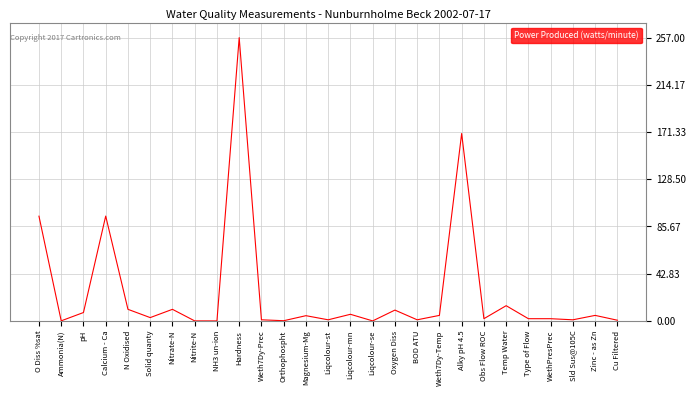

Read the value at Magnesium-Mg.

4.7